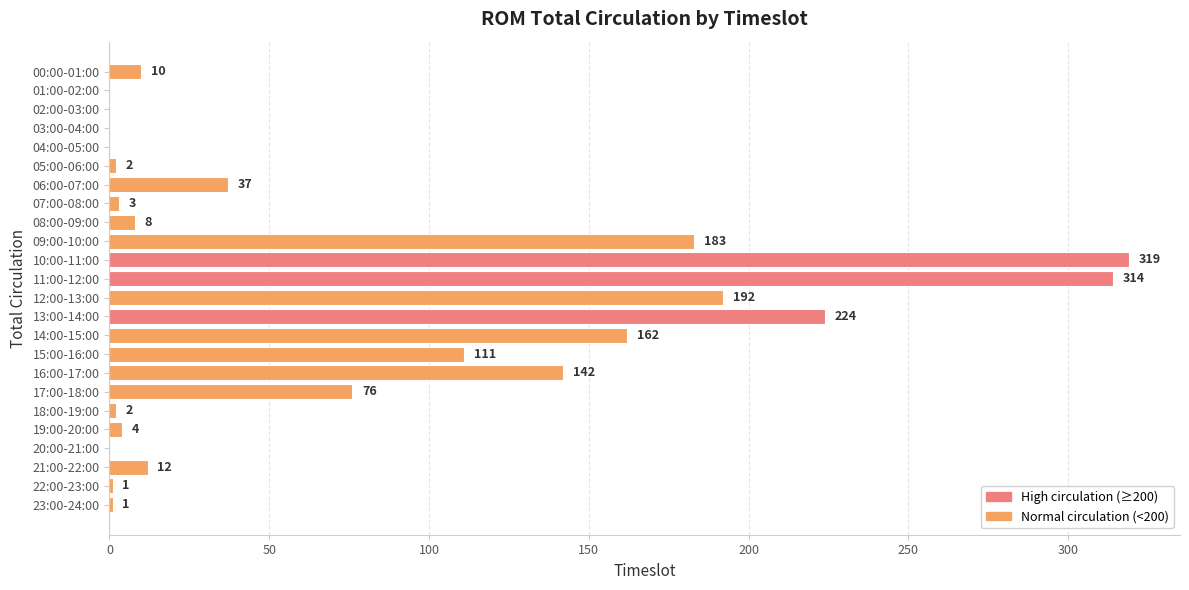

What is the sum of all values?

1803